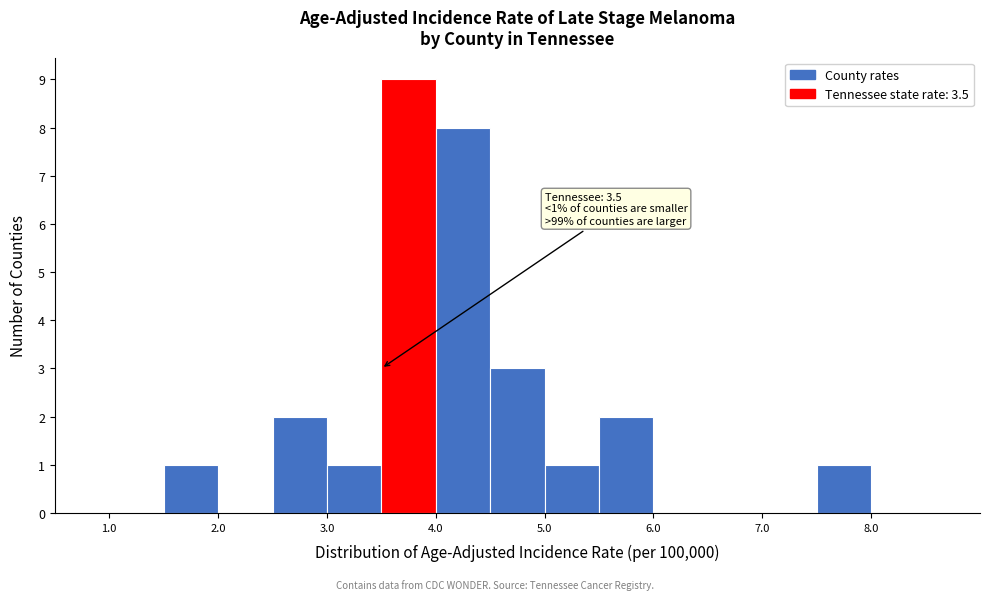

Which range on the x-axis has the tallest bar?

3.5 to 4.0